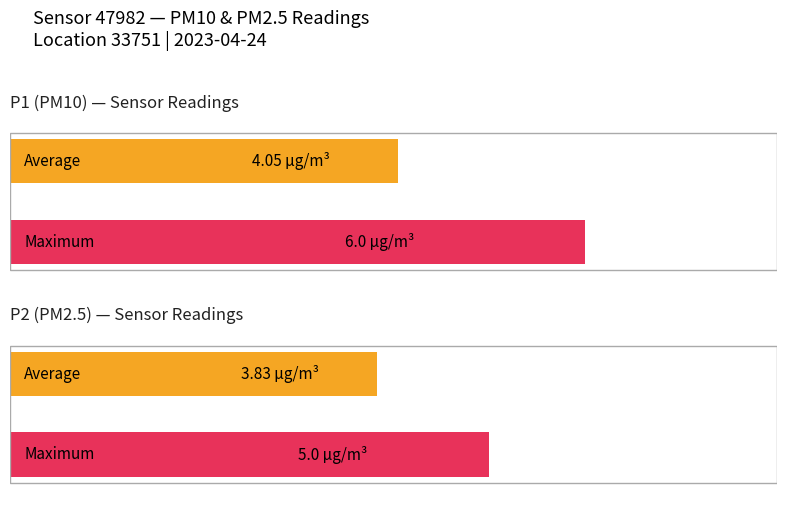

Count the number of categories in the chart.

2